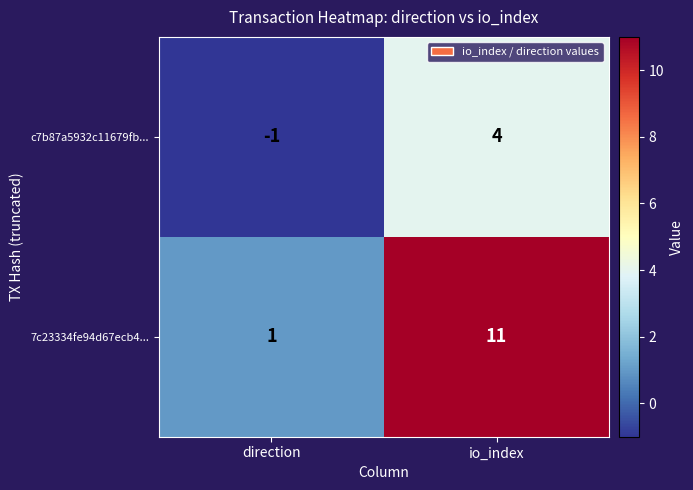

What is the sum of all 7c23334fe94d67ecb4... values?

12